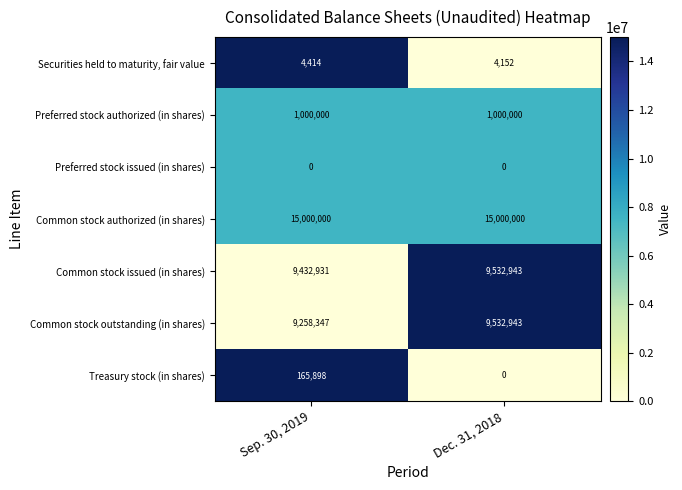

Rank the categories by Treasury stock (in shares) value from lowest to highest.

Dec. 31, 2018, Sep. 30, 2019